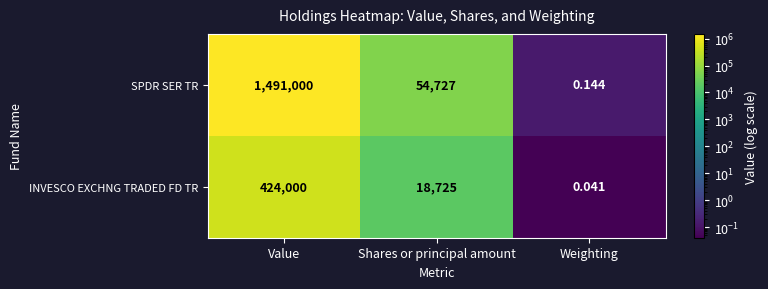

Rank the series by their average value, from highest to lowest.

SPDR SER TR, INVESCO EXCHNG TRADED FD TR